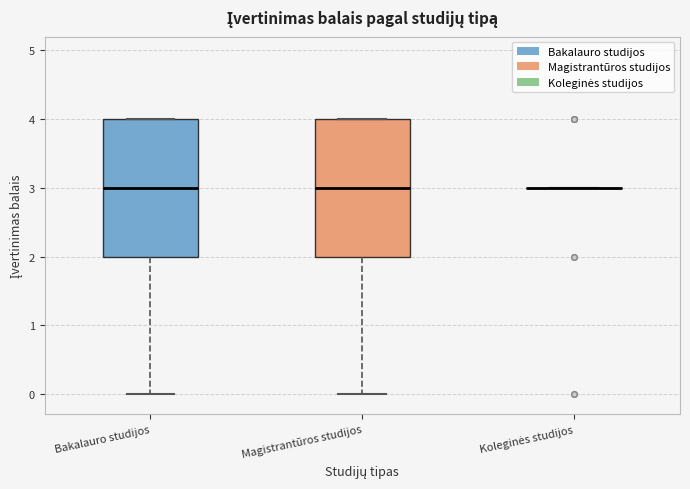

Where is the upper edge of the box for Magistrantūros studijos on the y-axis? The values are not printed on the chart, so give them approximately, as read against the axis.

4